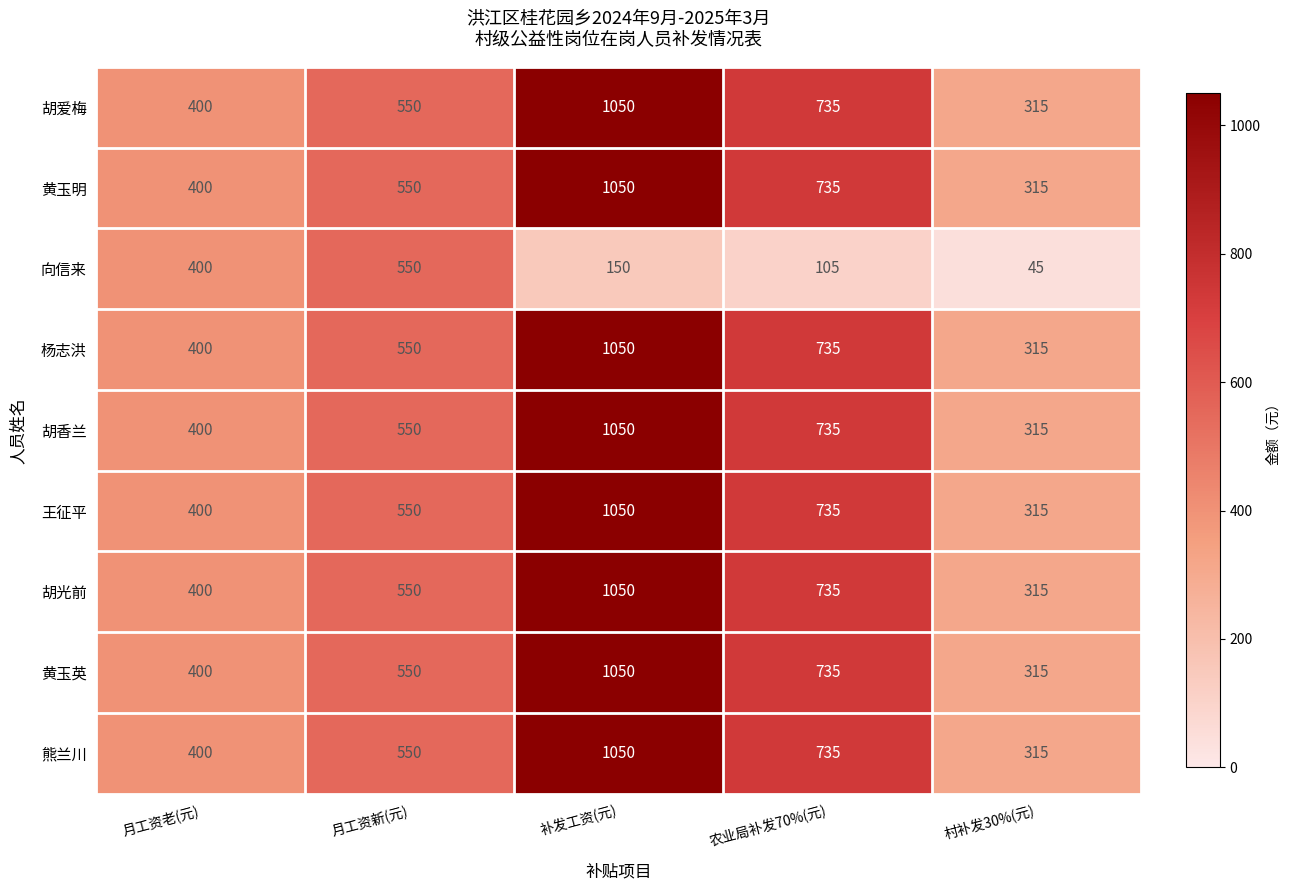

What is the maximum value shown in the chart?

1050